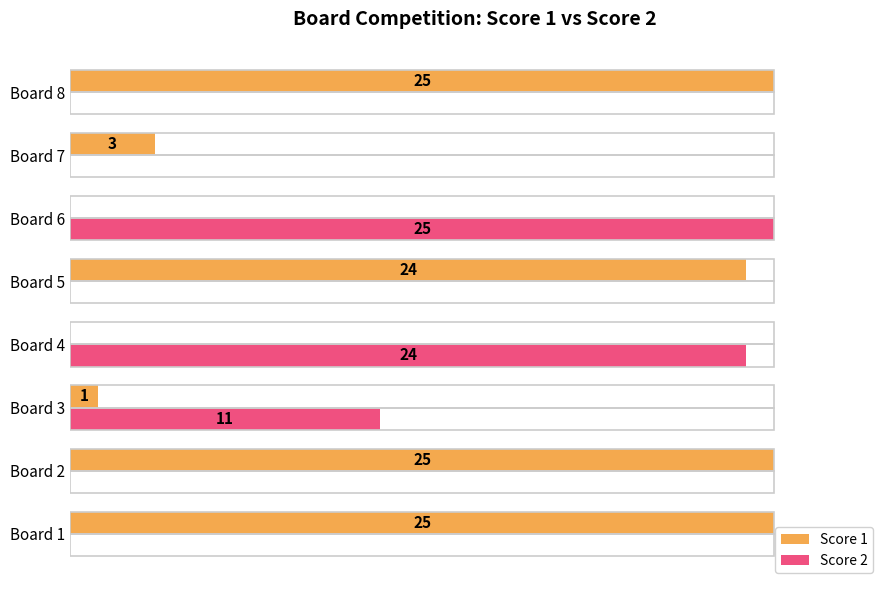

At which label is Score 2 closest to 12?

Board 3